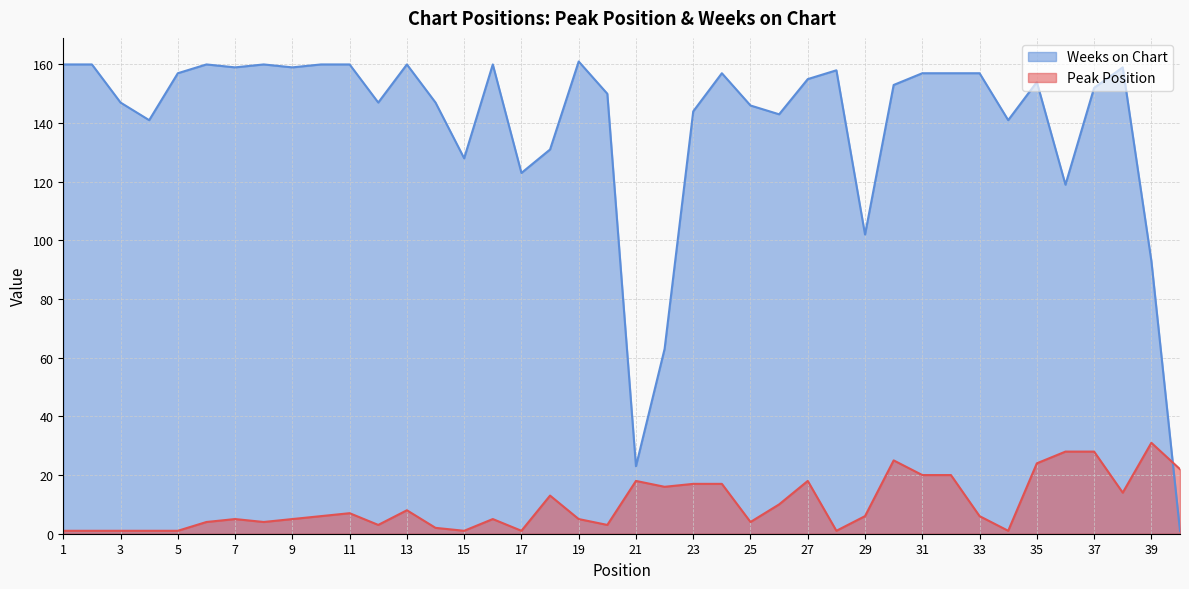

What is the difference between the Weeks on Chart values at 23 and 12?

3